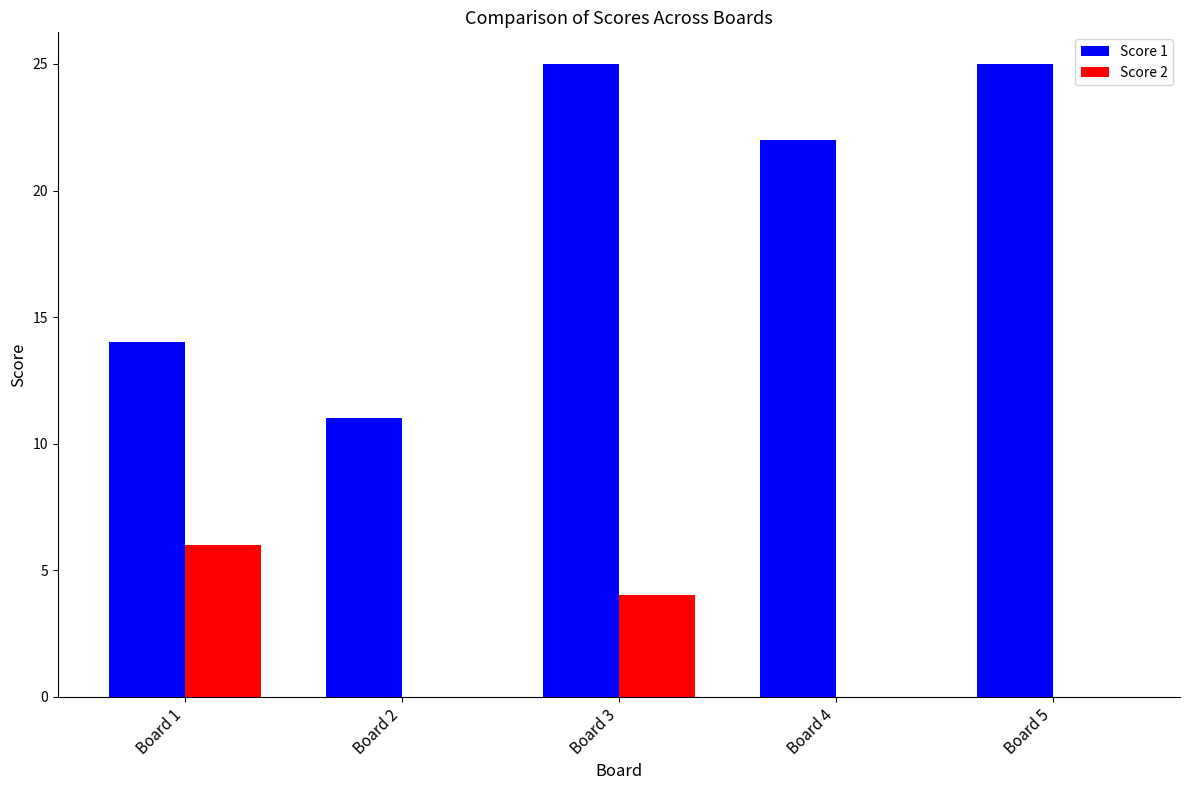

What is the sum of all Score 2 values?

10